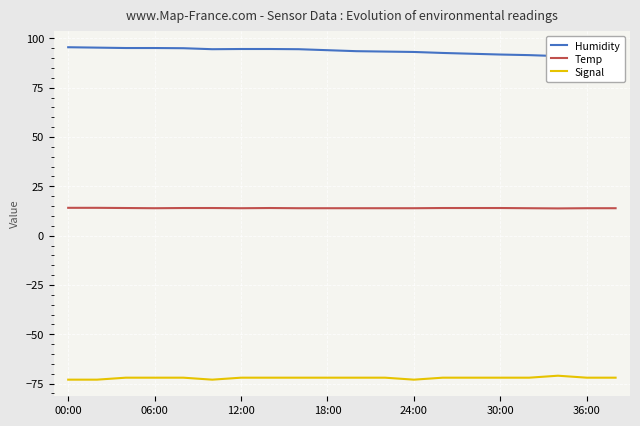

True or false: Temp and Signal intersect in this chart.

False